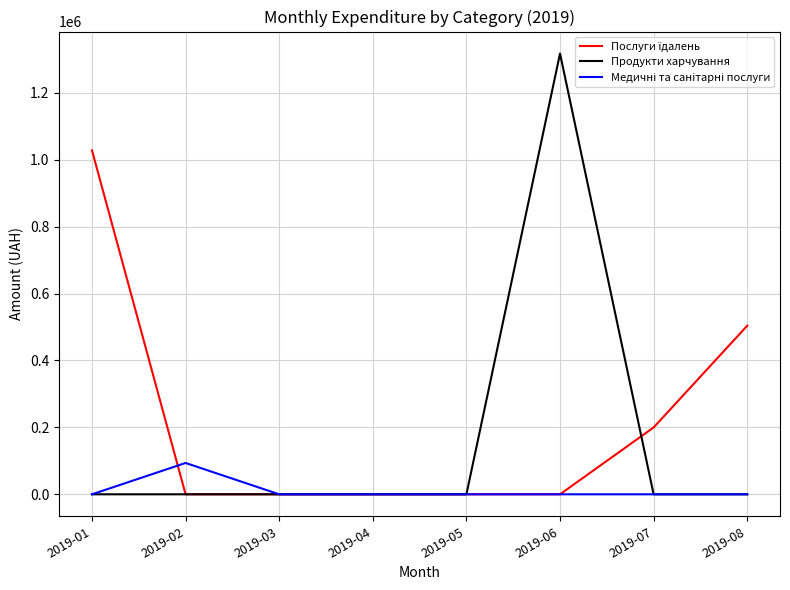

At which category is the sum across all series the highest?

2019-06